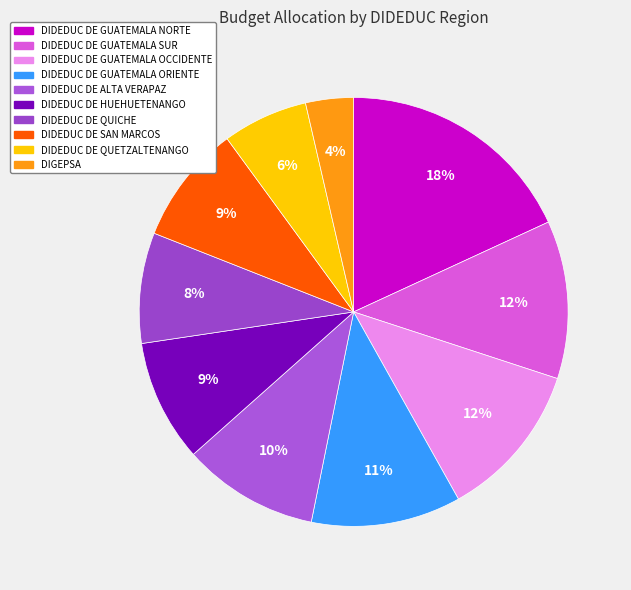

Count the number of slices in the pie.

10